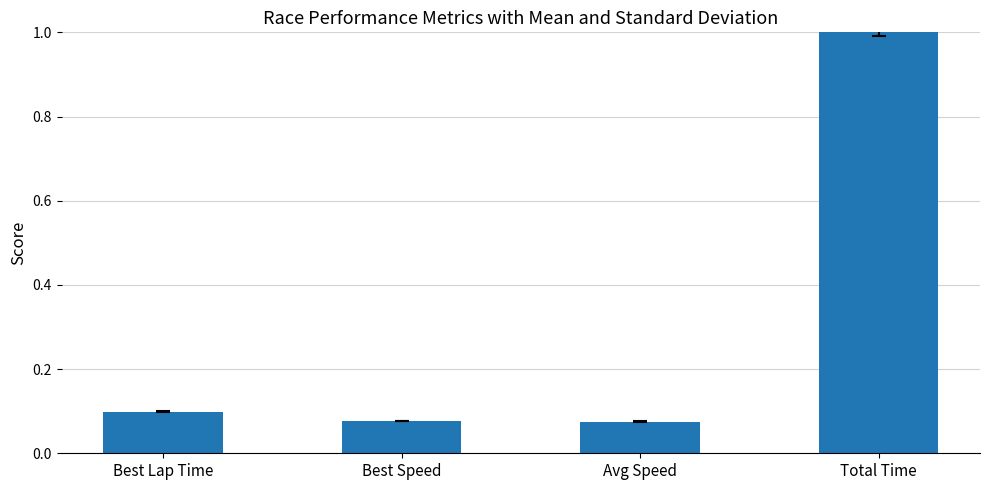

True or false: the data shows 0.0 at Avg Speed.

False